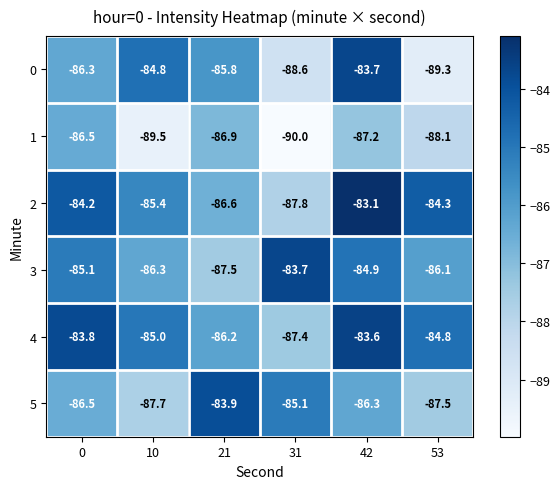

Rank the series at 53 from highest to lowest value.

2, 4, 3, 5, 1, 0